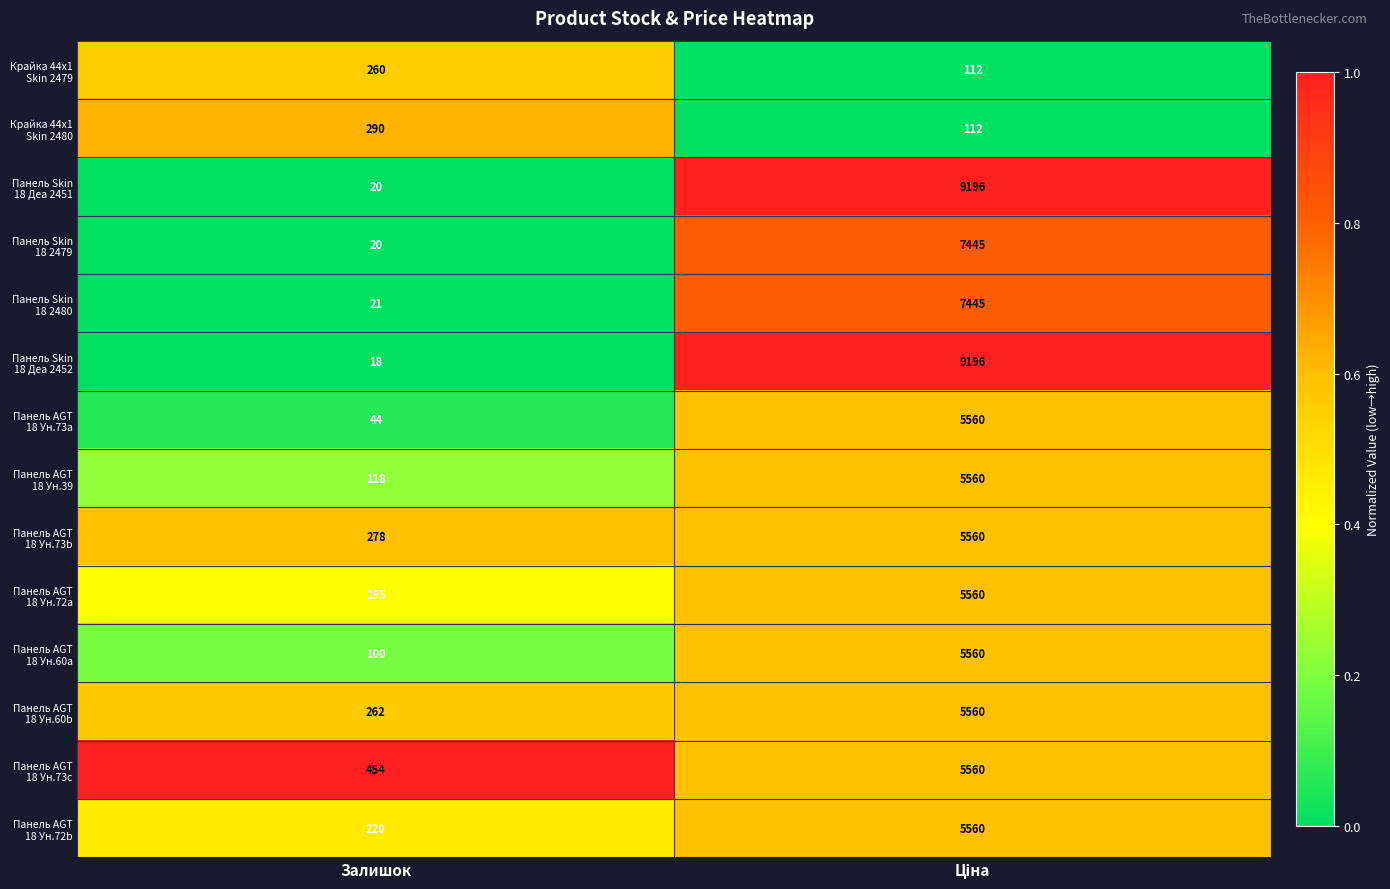

What is the difference between the highest and lowest values at Залишок?

436